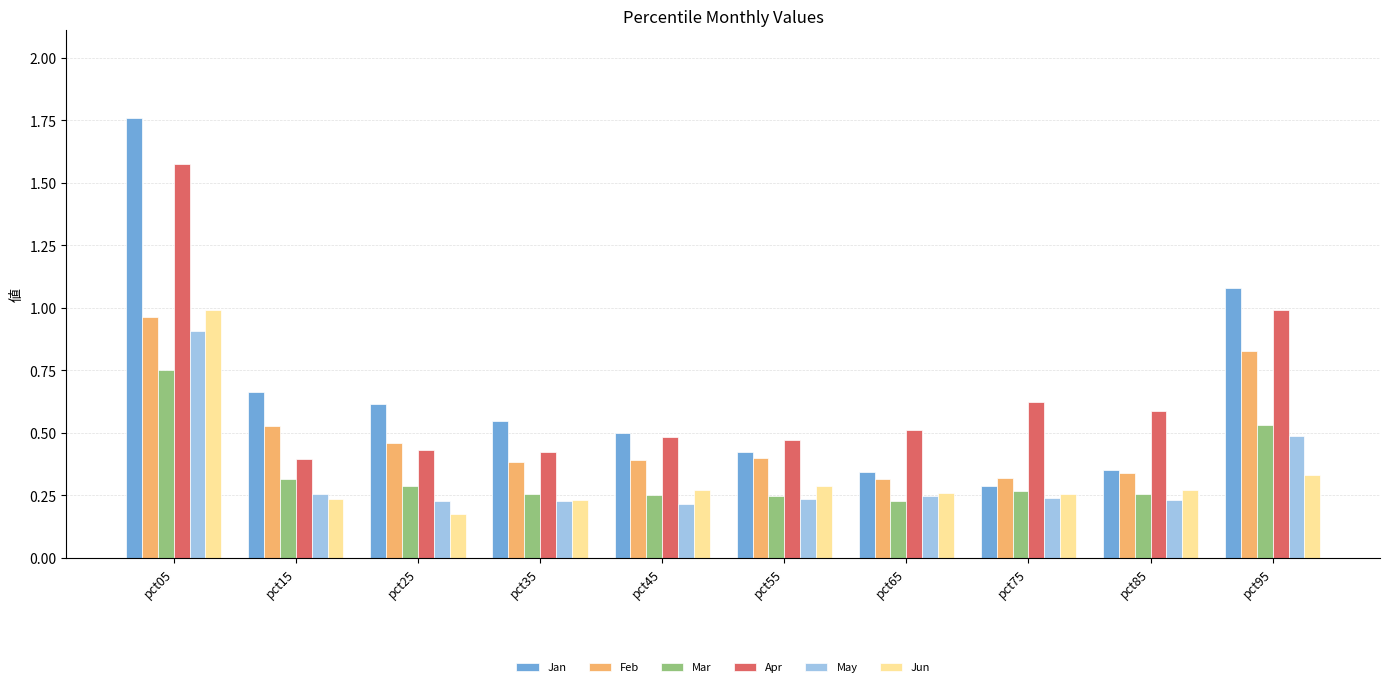

What is the sum of all Jun values?

3.3